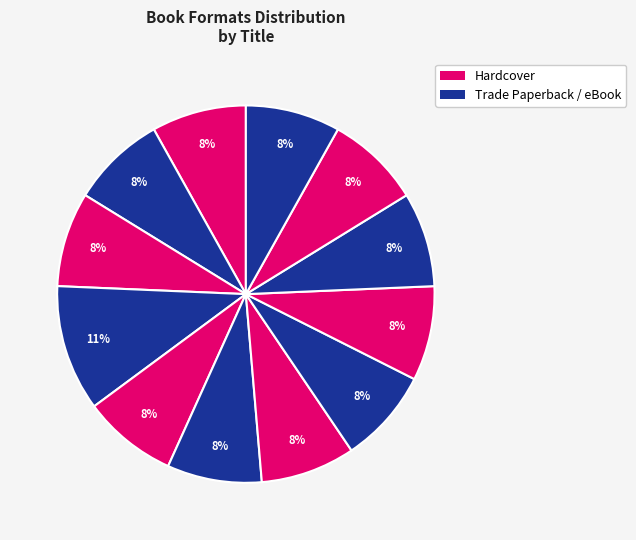

Rank the categories by value from highest to lowest.

Victory, Lulu's Mysterious Mission, Kitchen Chaos, Famous Stanley Kidnapping Case, Violet Mackerel's Possible Friend, Oz, the Complete Collection, Volume 5, Oz, the Complete Collection, Volume 3, Oz, the Complete Collection, Volume 2, Oz, the Complete Collection, Volume 1, Higher Power of Lucky, Cat Who Went to Heaven, Saving Shiloh